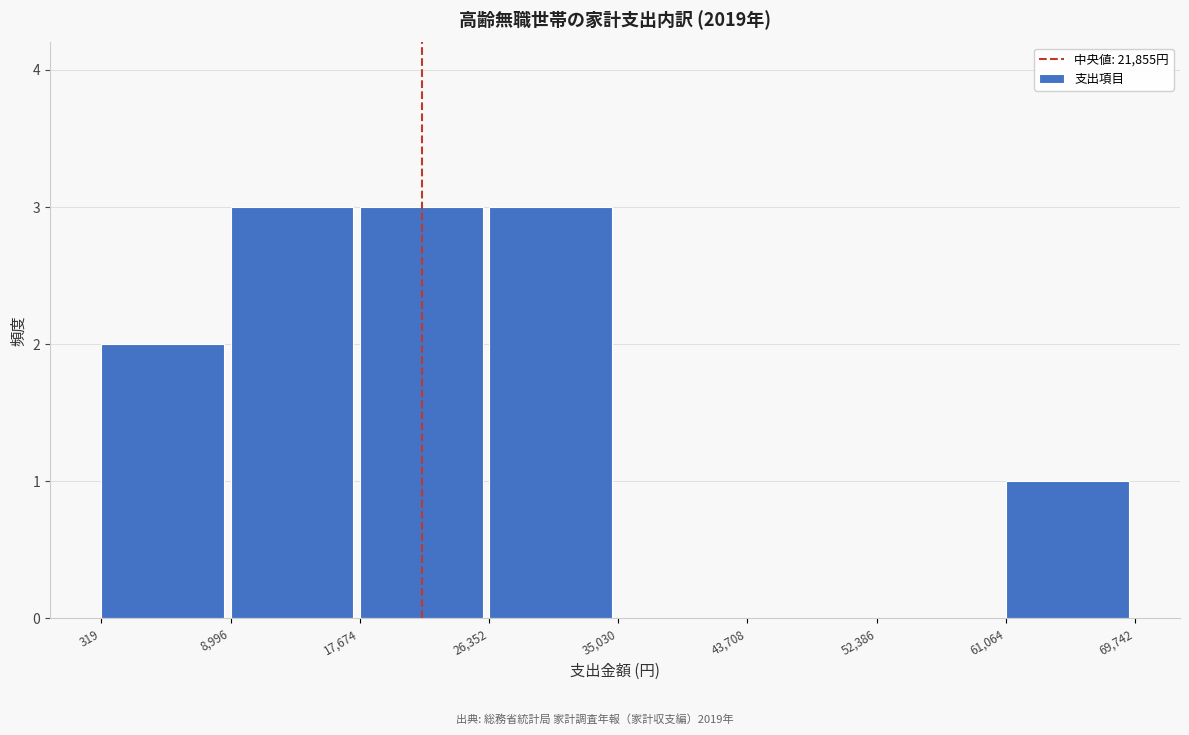

How tall is the bar that spans 26,352 to 35,030 on the x-axis? The values are not printed on the chart, so give them approximately, as read against the axis.

3